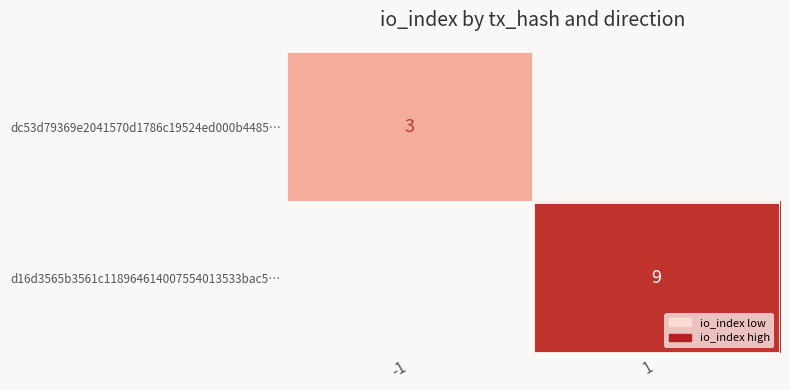

The value of d16d3565b3561c118964614007554013533bac5… at 1 is 9. True or false?

True